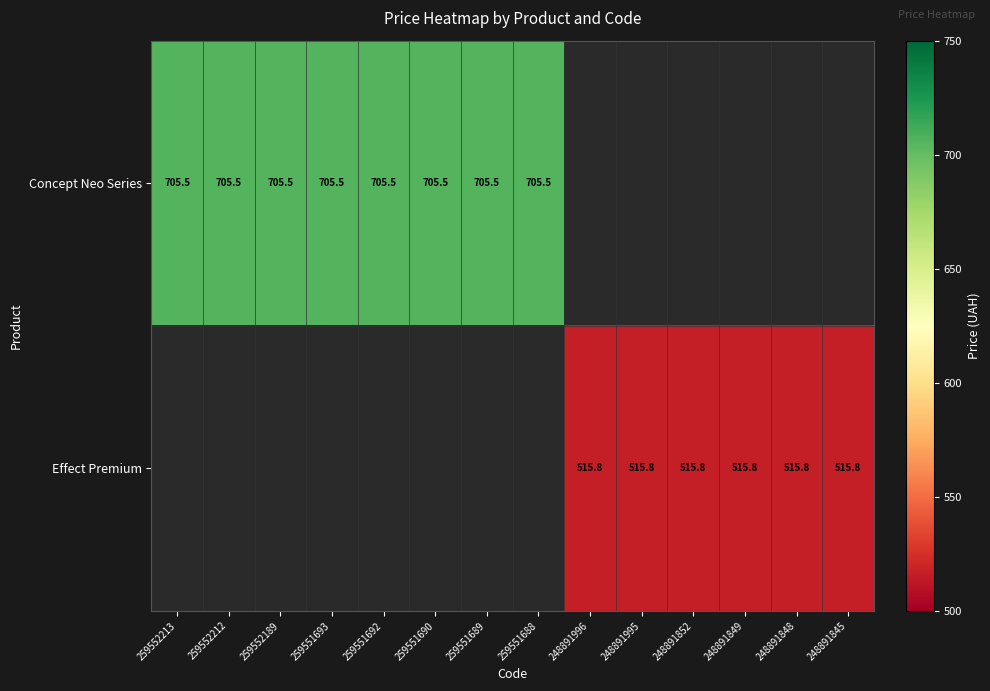

Is the value of Effect Premium at 248891852 greater than the value of Concept Neo Series at 259551690?

No